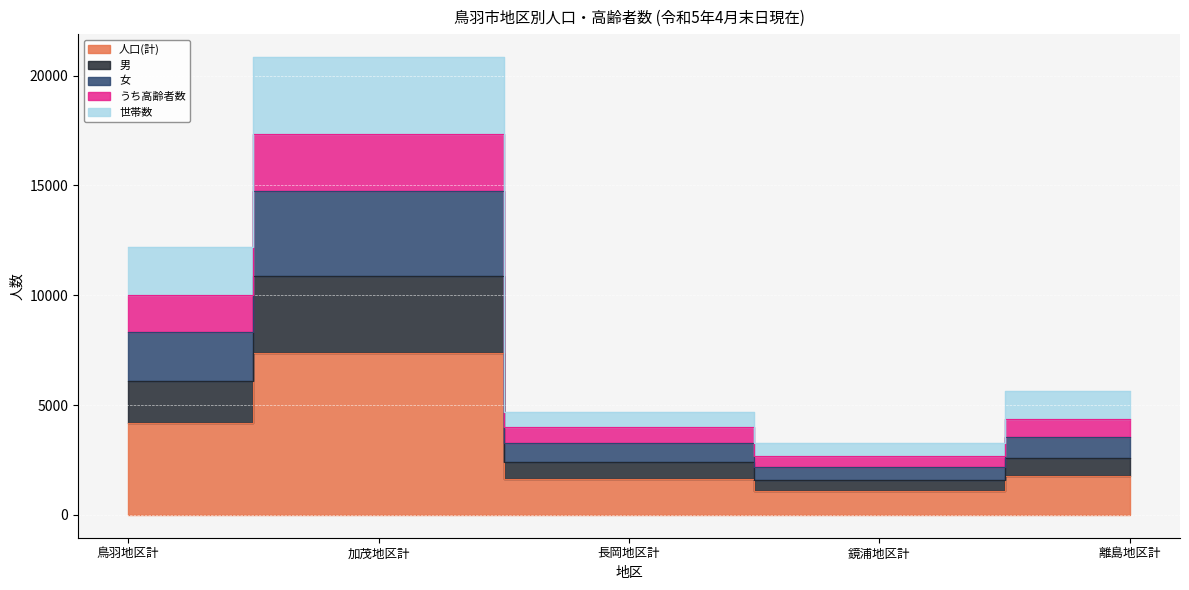

What is the maximum value shown in the chart?

20851